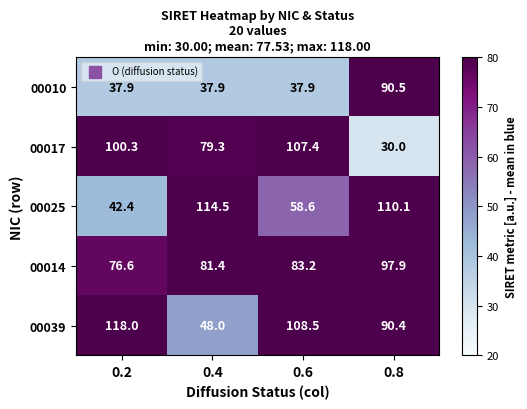

List the series in order of their peak value, highest first.

00039, 00025, 00017, 00014, 00010